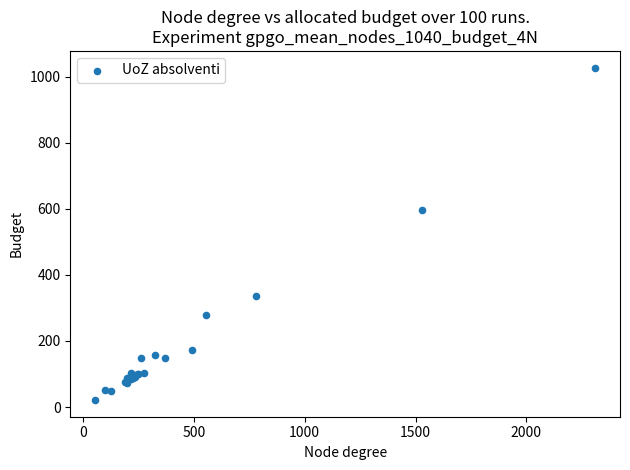

What Y value in the scatter plot is closest to 524?

596